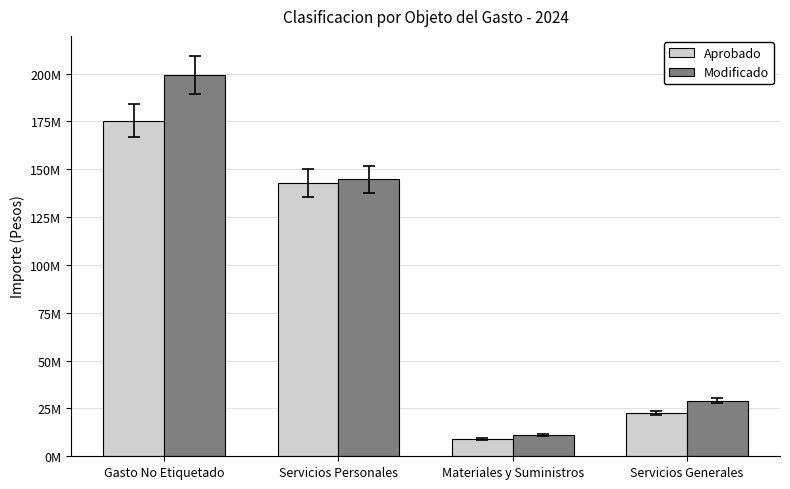

What is the difference between the Aprobado values at Gasto No Etiquetado and Servicios Generales?

152844836.8